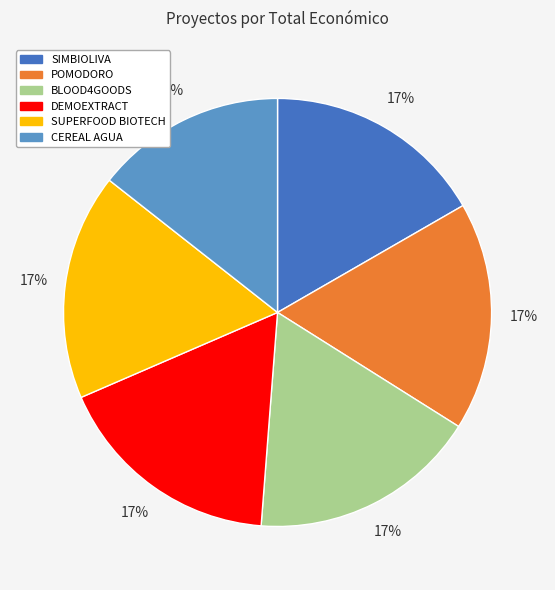

What percentage is the POMODORO slice, to the nearest percent?

17%